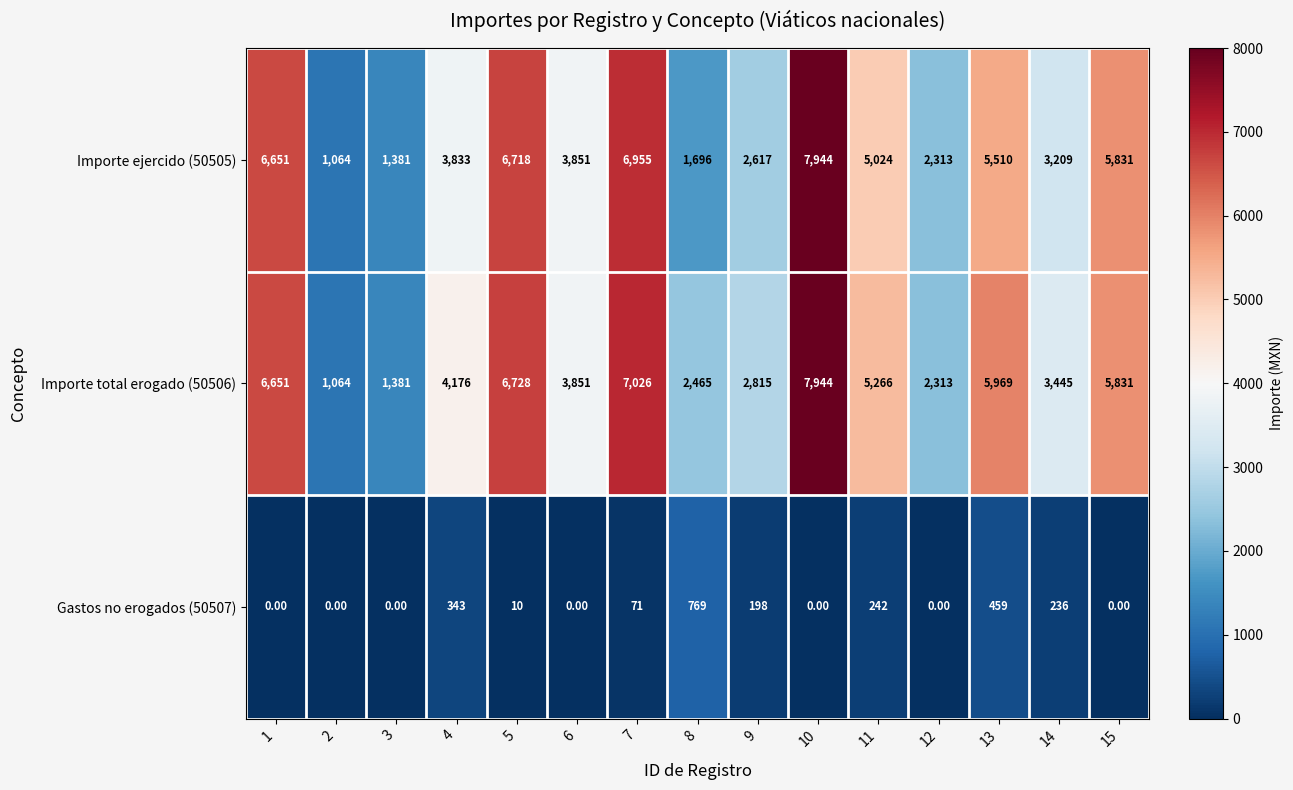

Which series changed the most between 4 and 8?

Importe ejercido (50505)